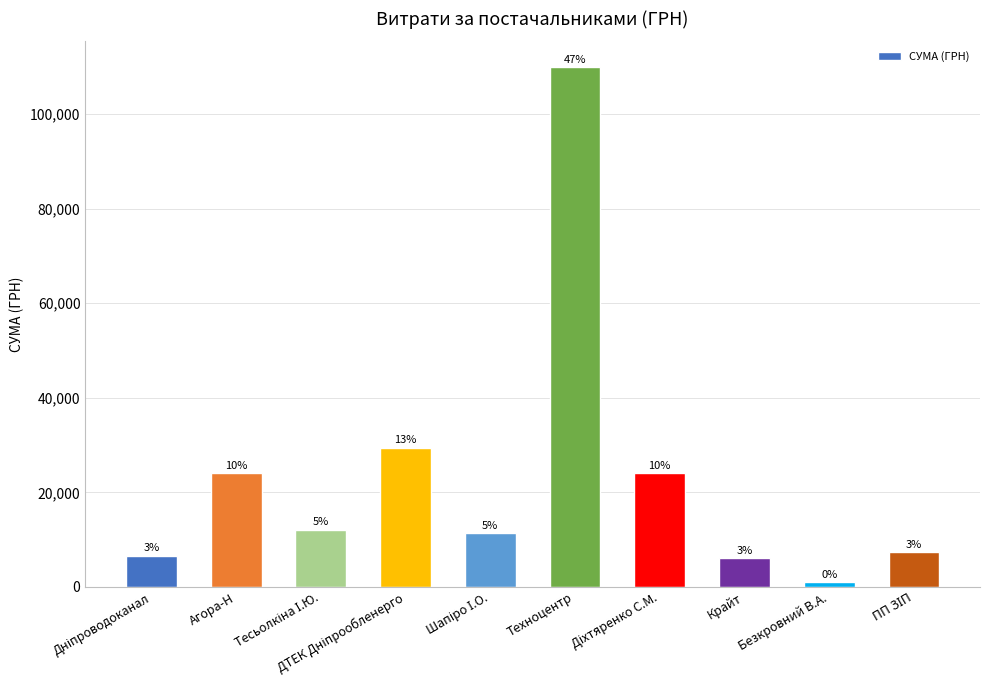

Between ДТЕК Дніпрообленерго and ПП ЗІП, which is larger?

ДТЕК Дніпрообленерго